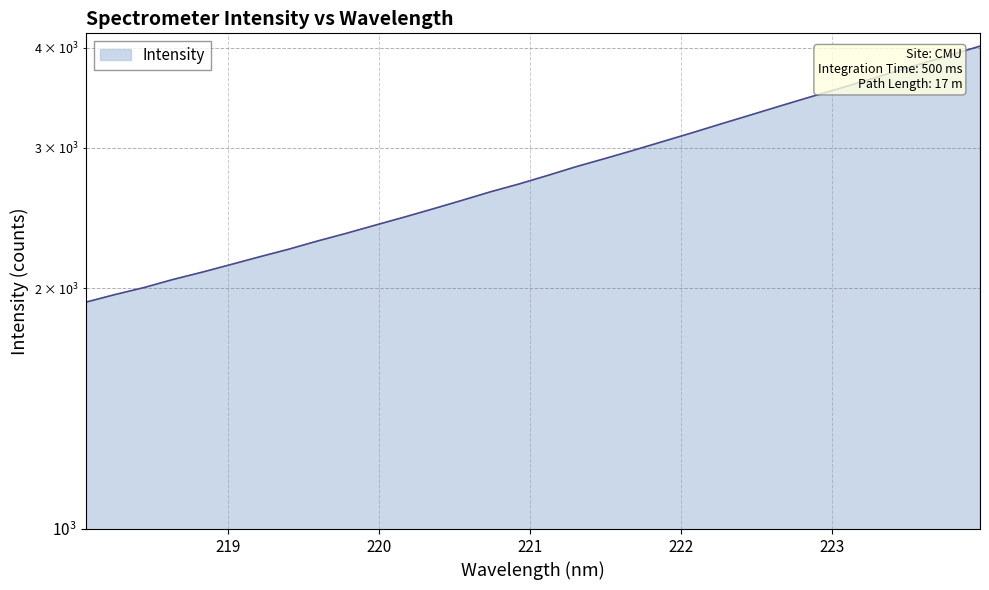

Reading left to right, extract all data points from this chart.

1923.0	1965.2	2004.9	2052.0	2095.2	2142.0	2190.4	2238.4	2291.9	2343.4	2398.9	2454.8	2513.9	2575.9	2641.0	2701.9	2769.5	2841.1	2908.6	2979.2	3054.1	3130.6	3211.4	3292.8	3377.1	3462.3	3546.8	3636.5	3730.3	3823.5	3918.8	4018.6